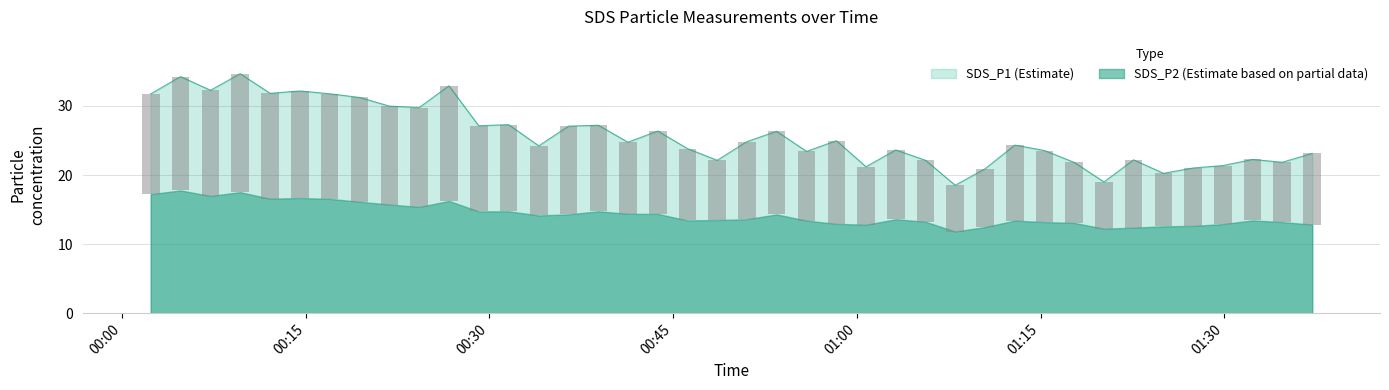

List the labels in order of value, largest first.

2023/12/03 00:09:39, 2023/12/03 00:04:47, 2023/12/03 00:26:42, 2023/12/03 00:07:14, 2023/12/03 00:14:32, 2023/12/03 00:12:06, 2023/12/03 00:16:57, 2023/12/03 00:02:21, 2023/12/03 00:19:24, 2023/12/03 00:21:50, 2023/12/03 00:24:16, 2023/12/03 00:31:34, 2023/12/03 00:38:54, 2023/12/03 00:29:08, 2023/12/03 00:36:28, 2023/12/03 00:43:45, 2023/12/03 00:53:27, 2023/12/03 00:58:20, 2023/12/03 00:51:01, 2023/12/03 00:41:19, 2023/12/03 01:12:54, 2023/12/03 00:34:02, 2023/12/03 00:46:10, 2023/12/03 01:03:11, 2023/12/03 01:15:19, 2023/12/03 00:55:54, 2023/12/03 01:37:11, 2023/12/03 01:32:19, 2023/12/03 01:22:36, 2023/12/03 00:48:36, 2023/12/03 01:05:37, 2023/12/03 01:34:44, 2023/12/03 01:17:45, 2023/12/03 01:29:53, 2023/12/03 01:00:45, 2023/12/03 01:27:28, 2023/12/03 01:10:28, 2023/12/03 01:25:02, 2023/12/03 01:20:11, 2023/12/03 01:08:02